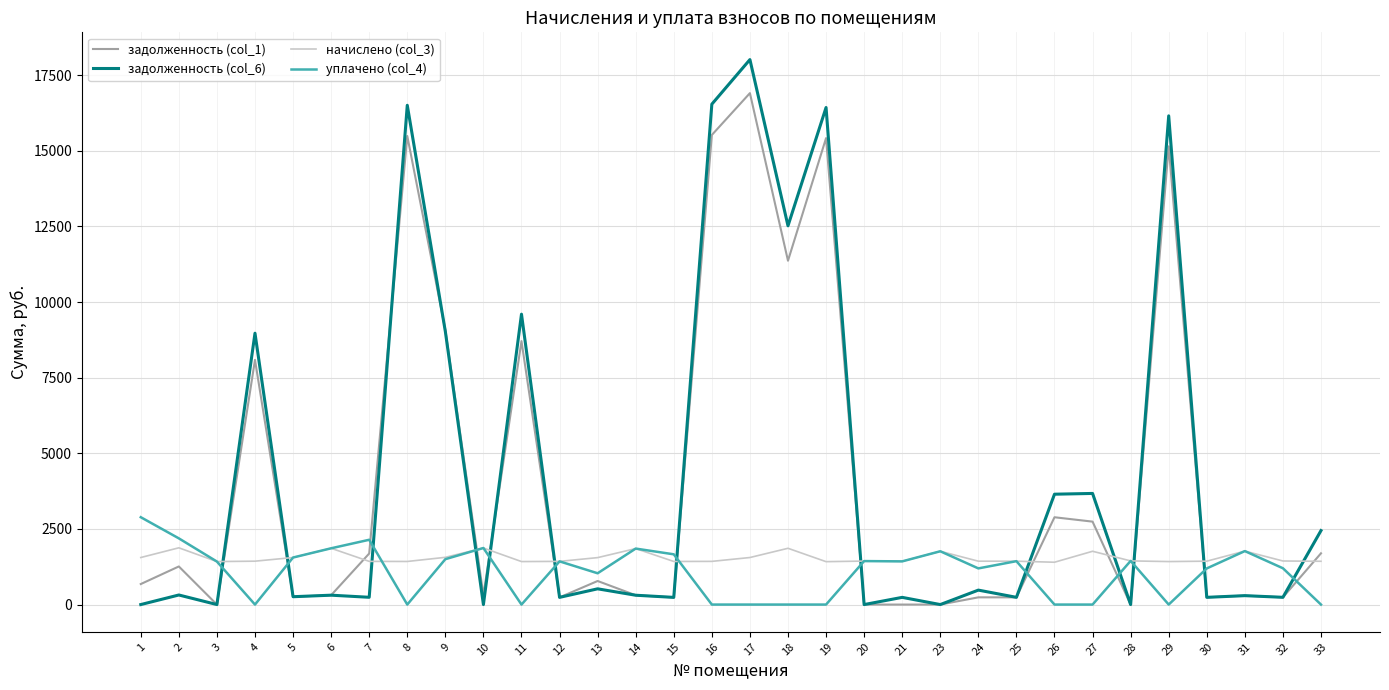

What is the difference between the highest and lowest values at 27?

3673.5